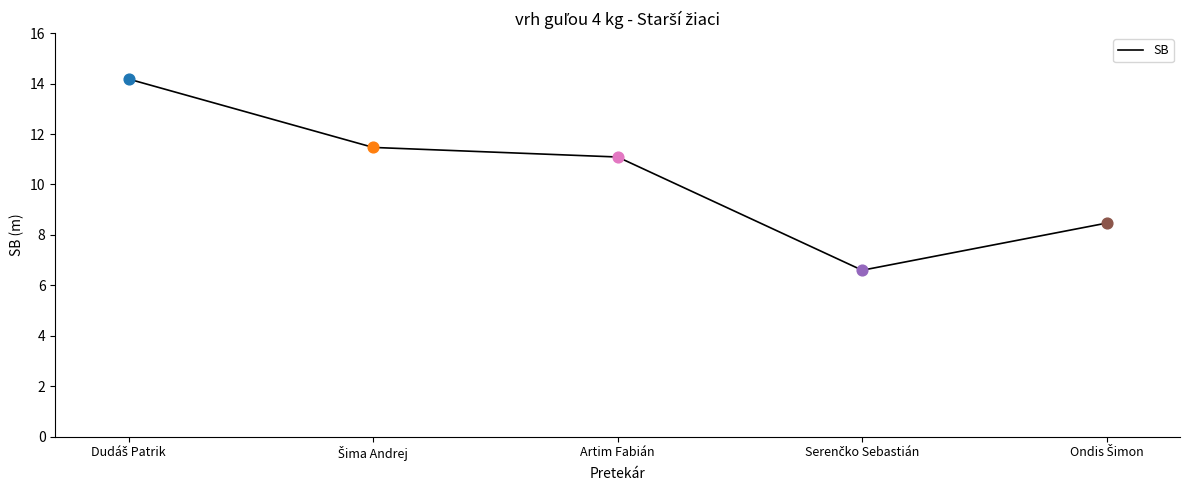

What is the sum of all values?

51.8